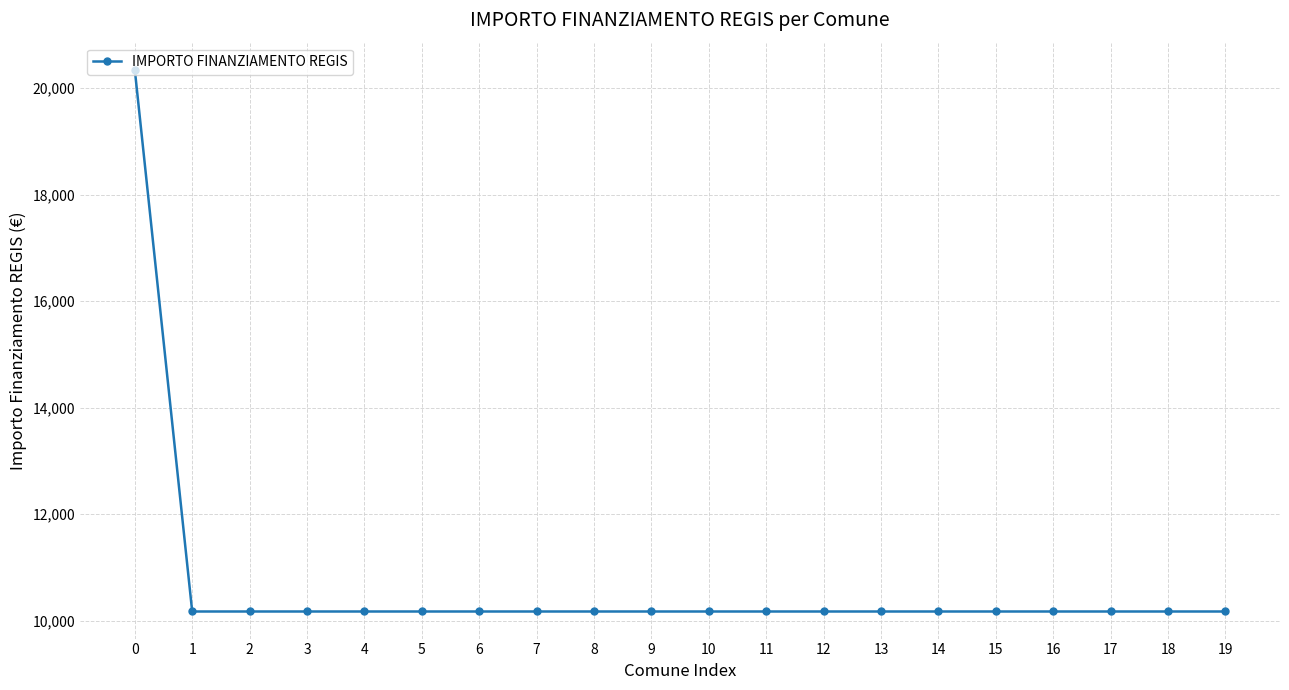

What is the maximum value shown in the chart?

20344